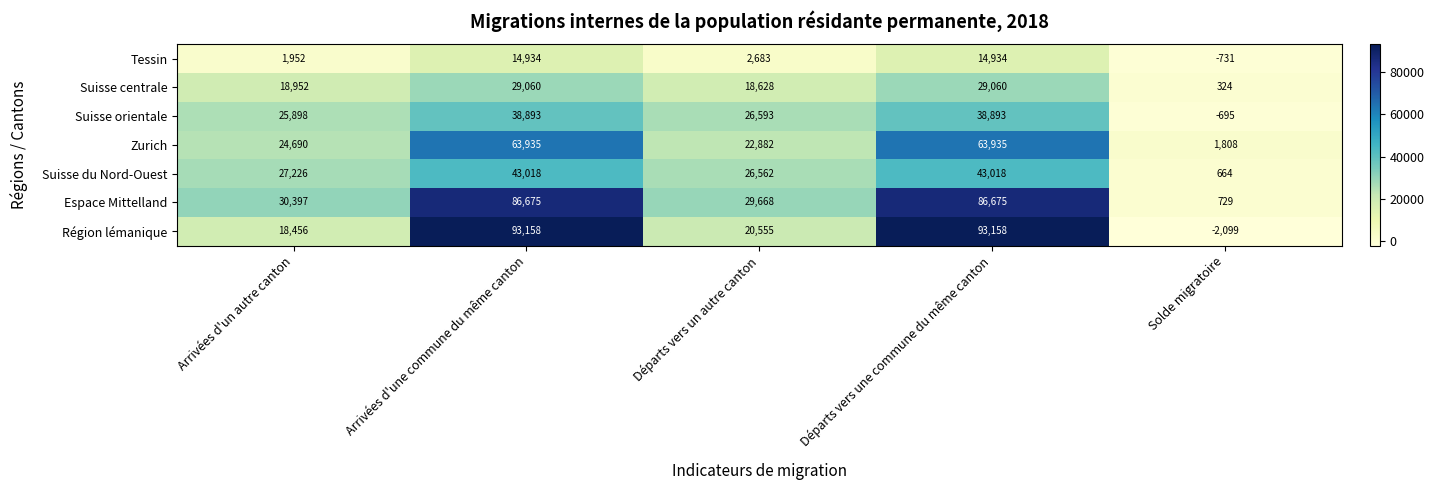

True or false: Suisse centrale has a value of 29060 at Arrivées d'une commune du même canton.

True